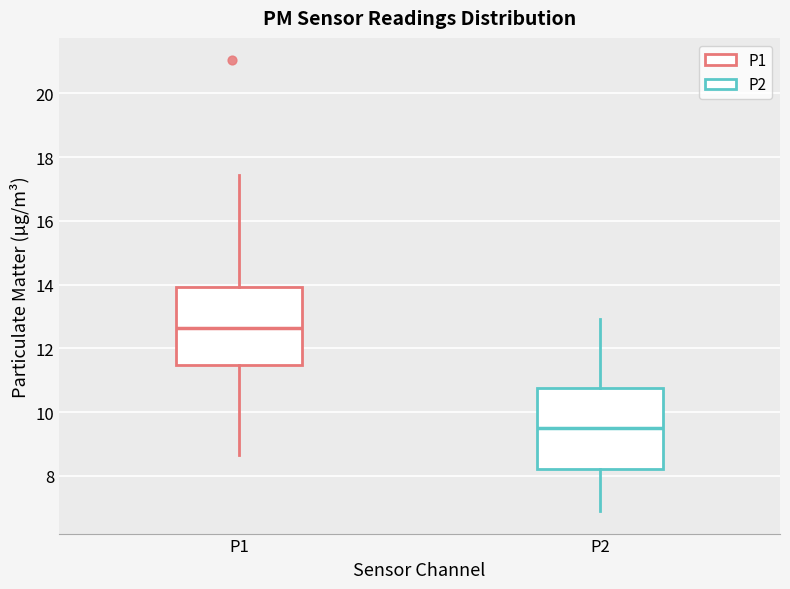

Reading left to right, transcribe this box plot: for each box, give where its median line is, the range the box spans, and where its two whiskers end, as read against the y-axis. The values are not printed on the chart, so give them approximately, as read against the axis.

P1: median 12.6, box 11.4 to 14.0, whiskers 8.6 to 17.4
P2: median 9.6, box 8.2 to 10.8, whiskers 7.0 to 13.0